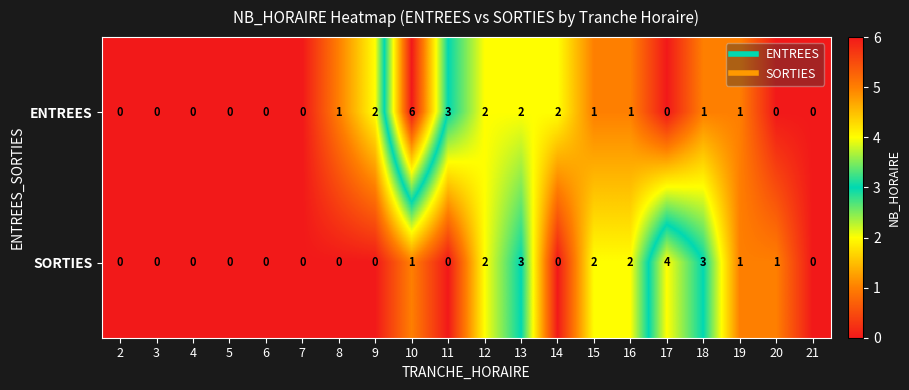

Between 16 and 17, which series saw the biggest shift?

SORTIES